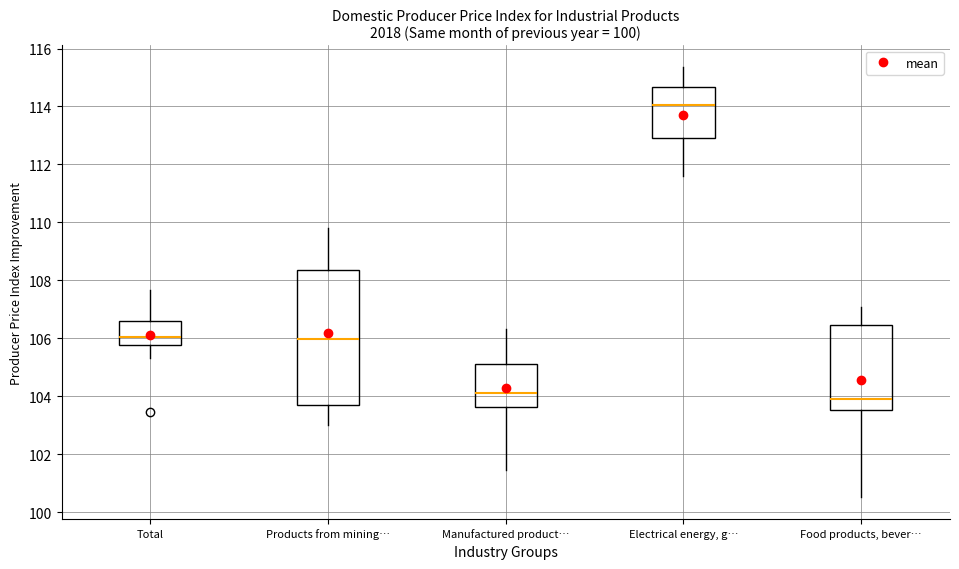

Reading left to right, transcribe this box plot: for each box, give where its median line is, the range the box spans, and where its two whiskers end, as read against the y-axis. The values are not printed on the chart, so give them approximately, as read against the axis.

Total: median 106.0, box 105.8 to 106.6, whiskers 105.4 to 107.6
Products from mining…: median 106.0, box 103.6 to 108.4, whiskers 103.0 to 109.8
Manufactured product…: median 104.0, box 103.6 to 105.2, whiskers 101.4 to 106.4
Electrical energy, g…: median 114.0, box 113.0 to 114.6, whiskers 111.6 to 115.4
Food products, bever…: median 104.0, box 103.6 to 106.4, whiskers 100.6 to 107.0